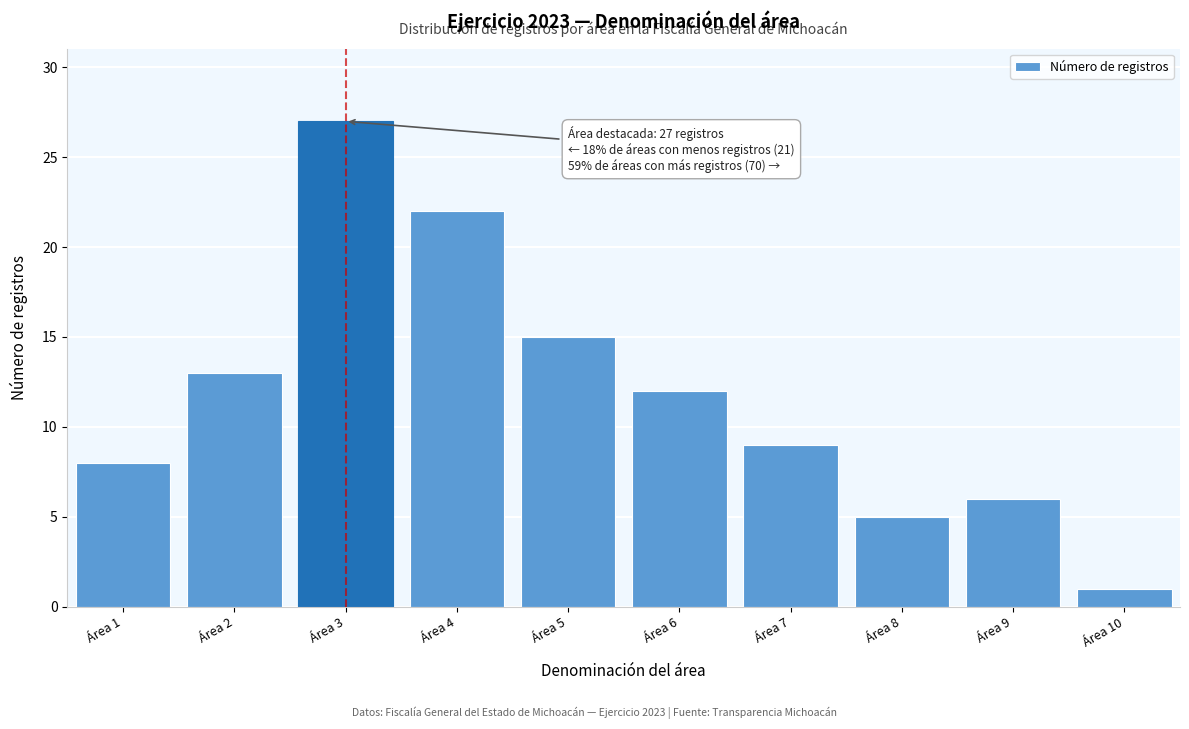

Reading left to right, what are all the values shown in this chart?

Área 1=8	Área 2=13	Área 3=27	Área 4=22	Área 5=15	Área 6=12	Área 7=9	Área 8=5	Área 9=6	Área 10=1